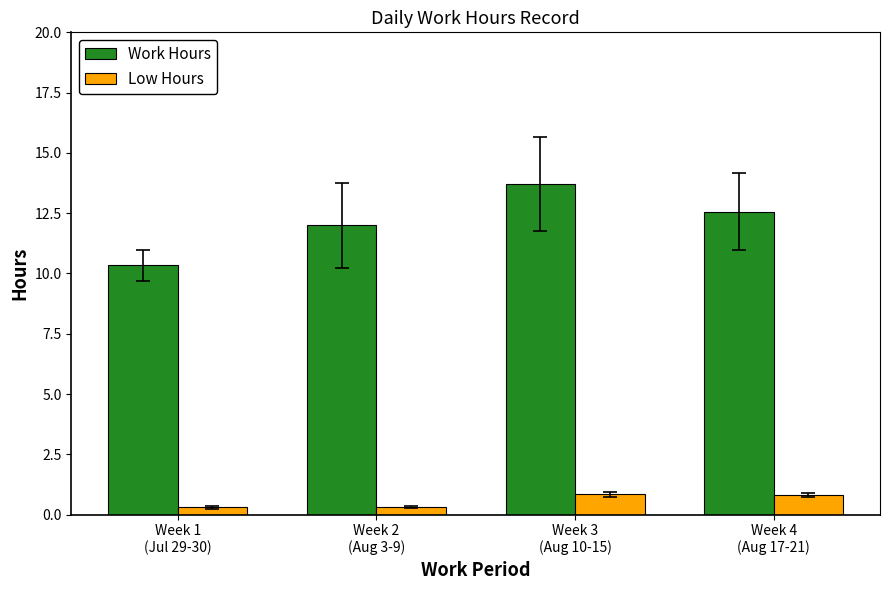

Which series has the largest range (max minus min)?

Work Hours